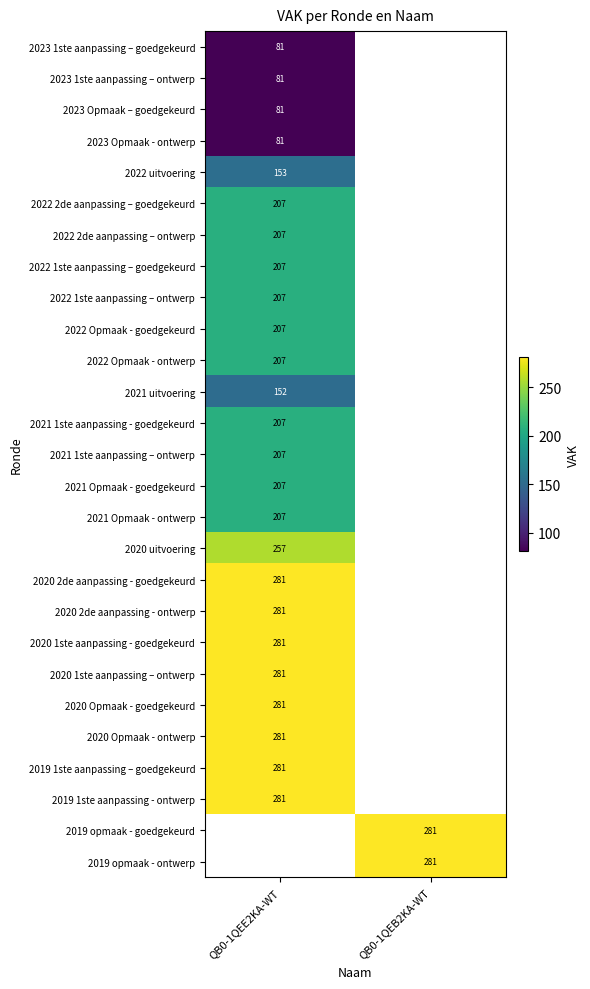

What is the smallest value displayed?

81.0